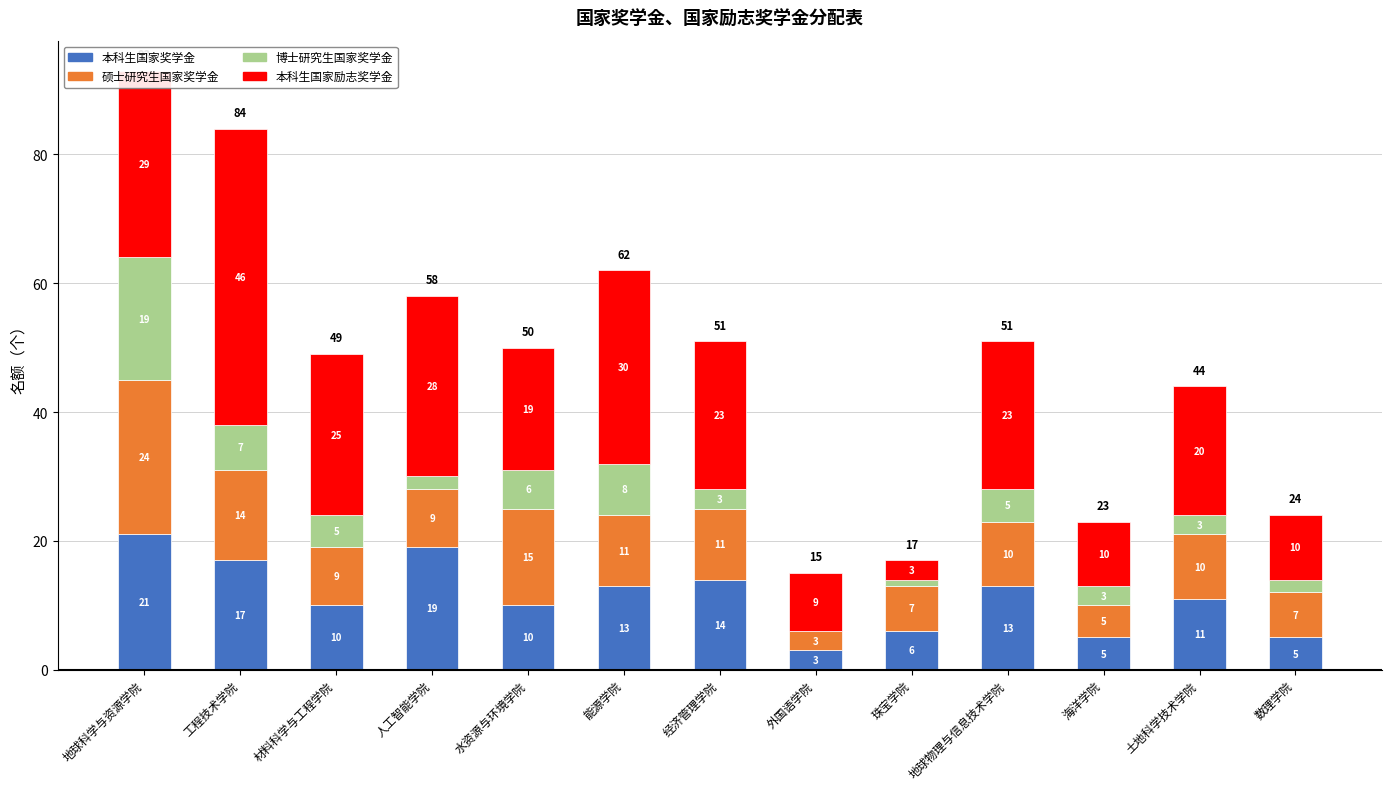

What is the sum of the 本科生国家奖学金 values at 能源学院 and 经济管理学院?

27